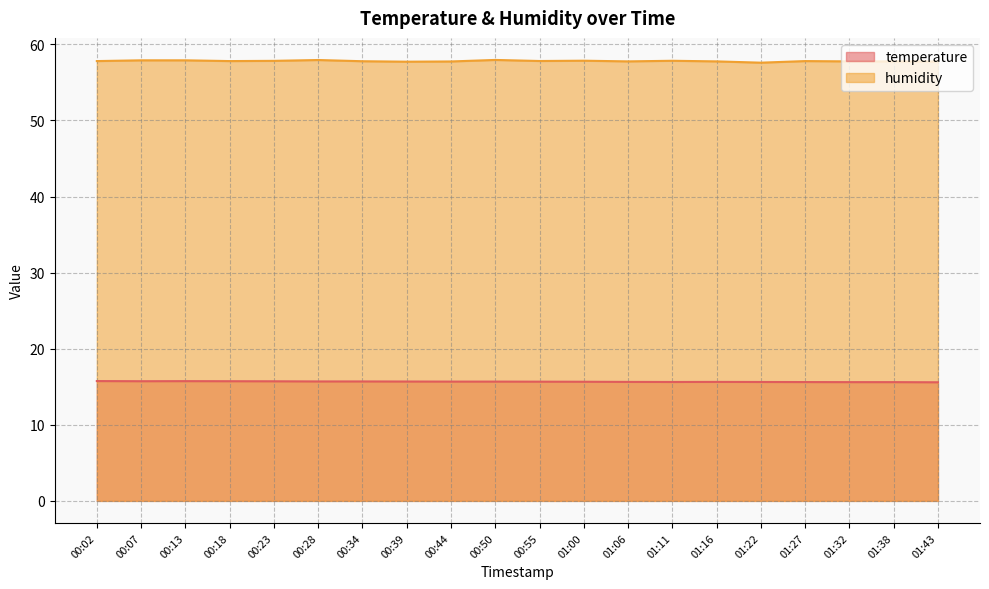

Where is humidity nearest to the value 57?

01:22